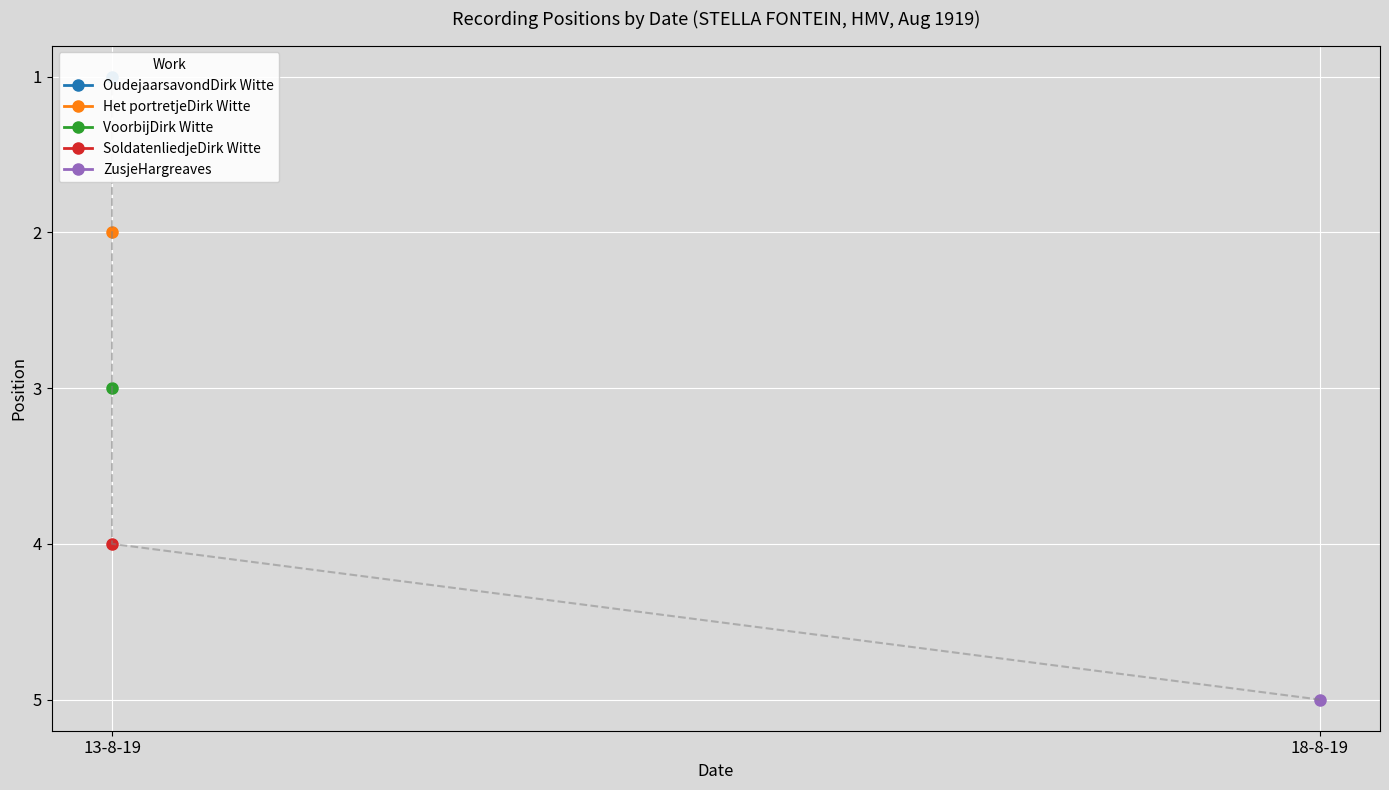

How many values exceed 3?

2